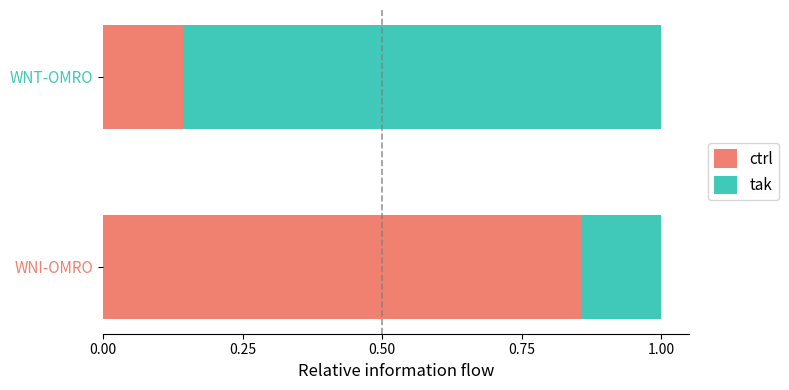

Is it true that ctrl equals 0.2 at WNT-OMRO?

False